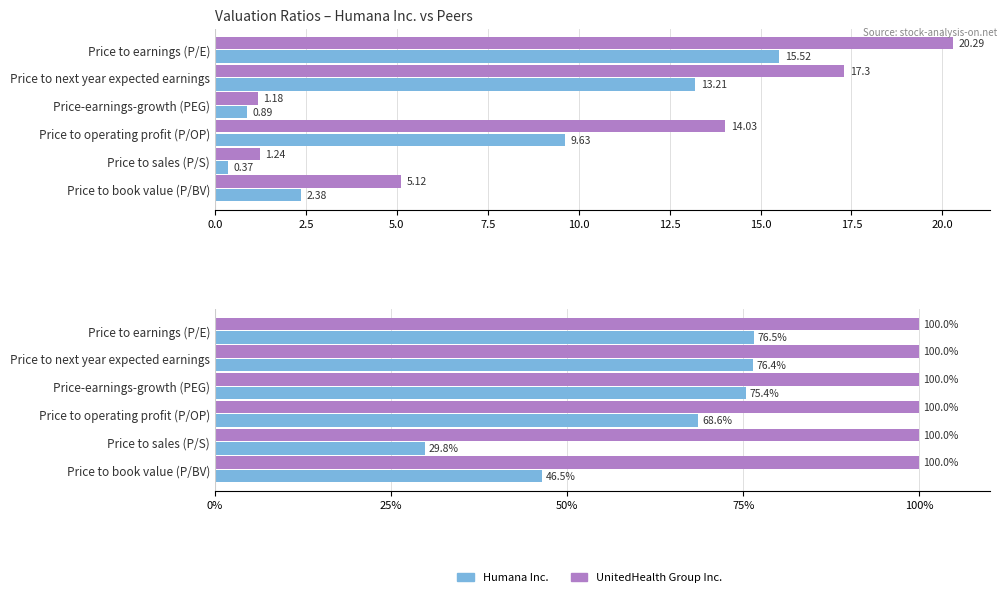

Which series has the widest spread of values?

Humana Inc.